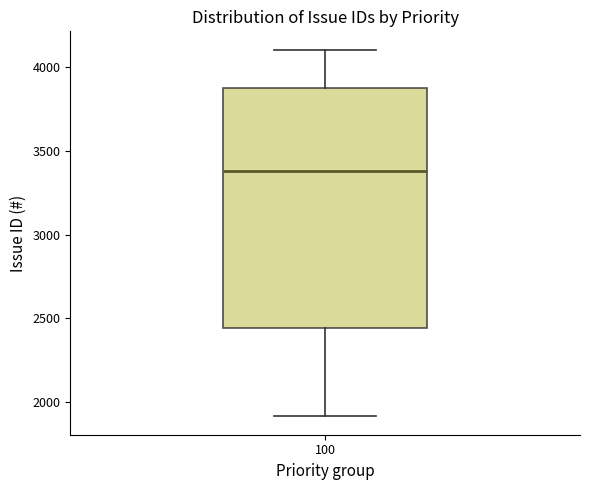

Read this box plot against the y-axis: the position of the median line, the range covered by the box, and the ends of both whiskers. The values are not printed on the chart, so give them approximately, as read against the axis.

median 3400, box 2450 to 3900, whiskers 1900 to 4100